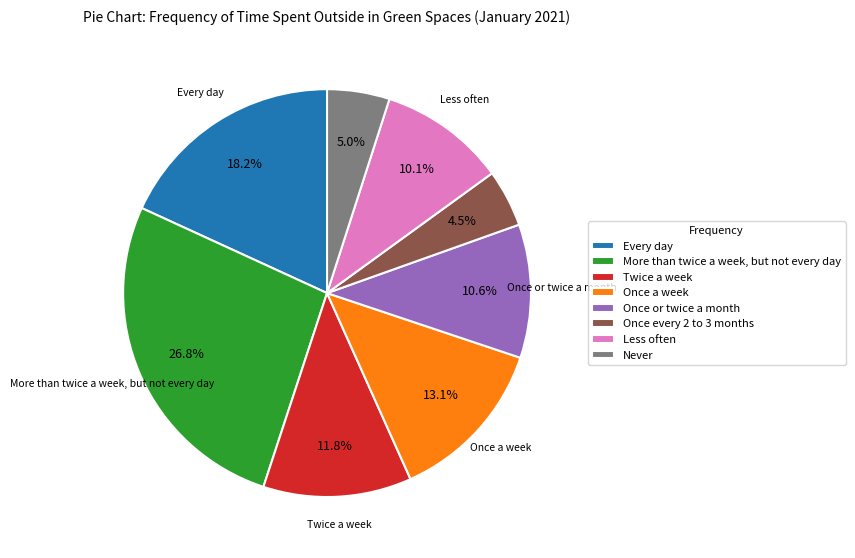

Is it true that Twice a week is 12% of the pie?

True